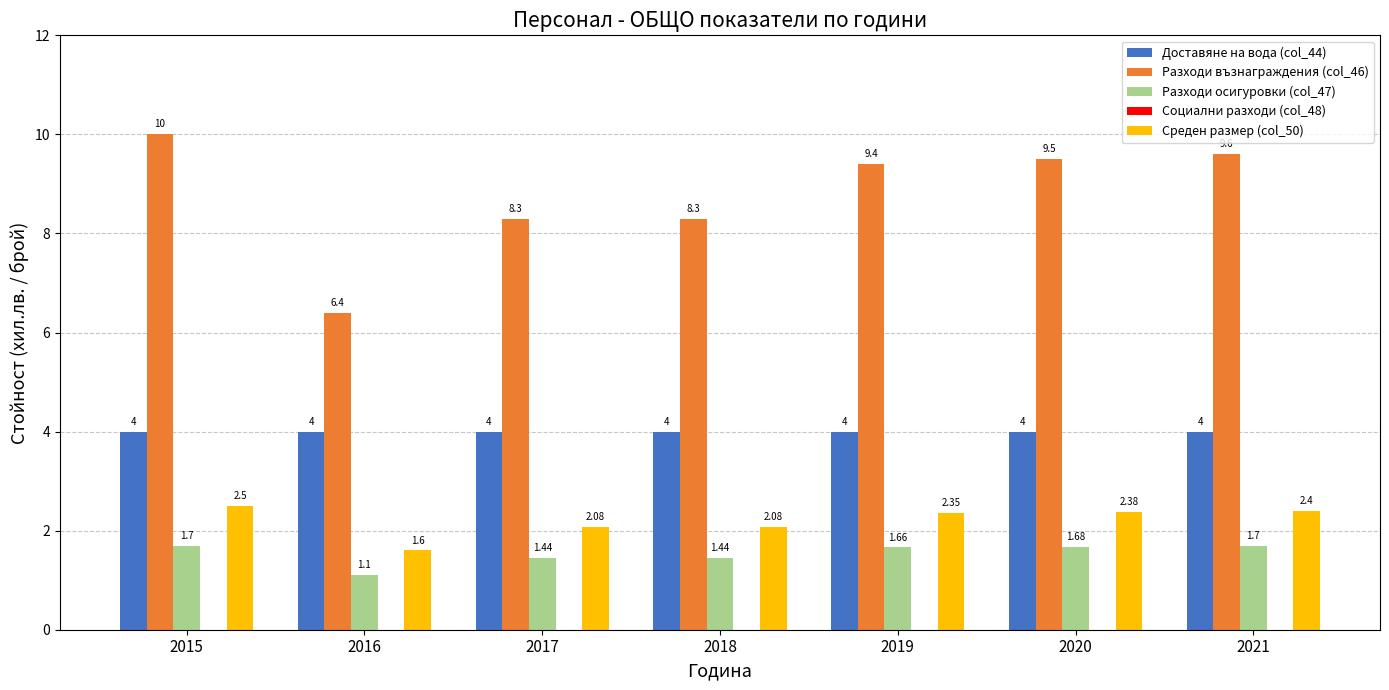

What is the spread (max minus min) of values at 2019?

7.7